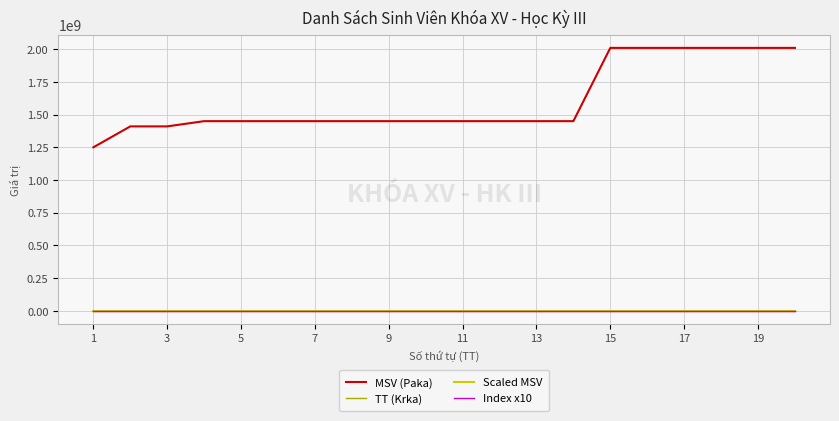

True or false: TT (Krka) and MSV (Paka) cross at least once.

False